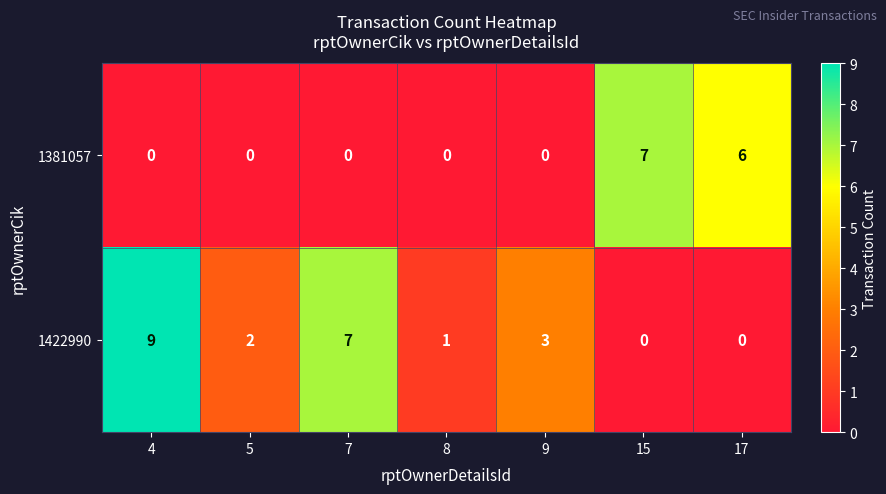

What is the difference between the maximum and minimum values in the 1381057 series?

7